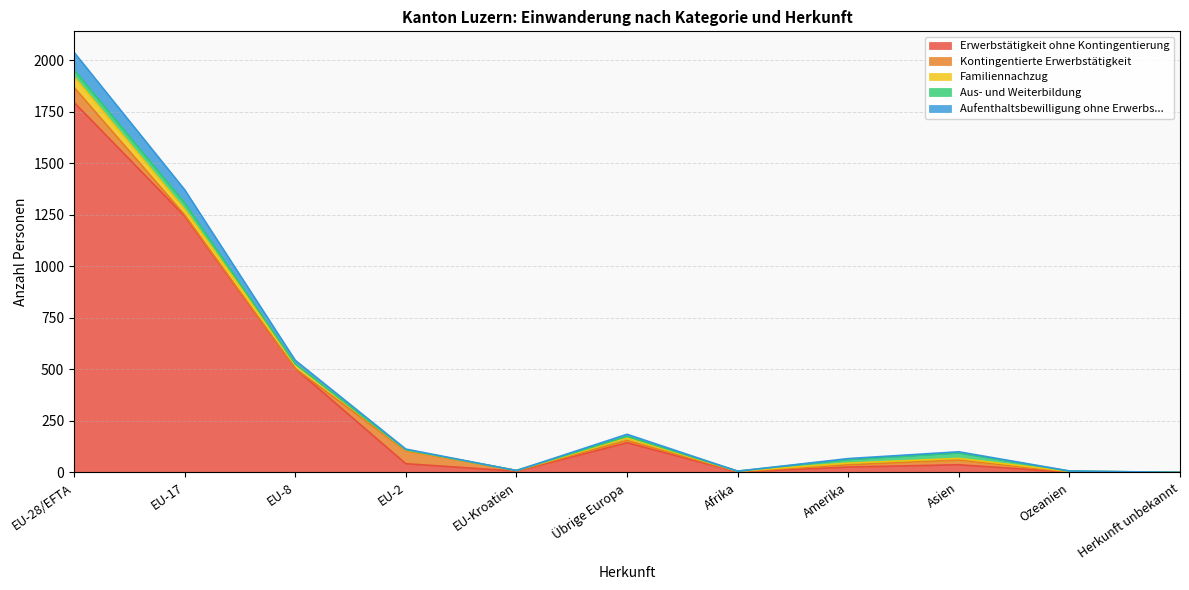

Which has a higher value, EU-Kroatien or Ozeanien?

EU-Kroatien